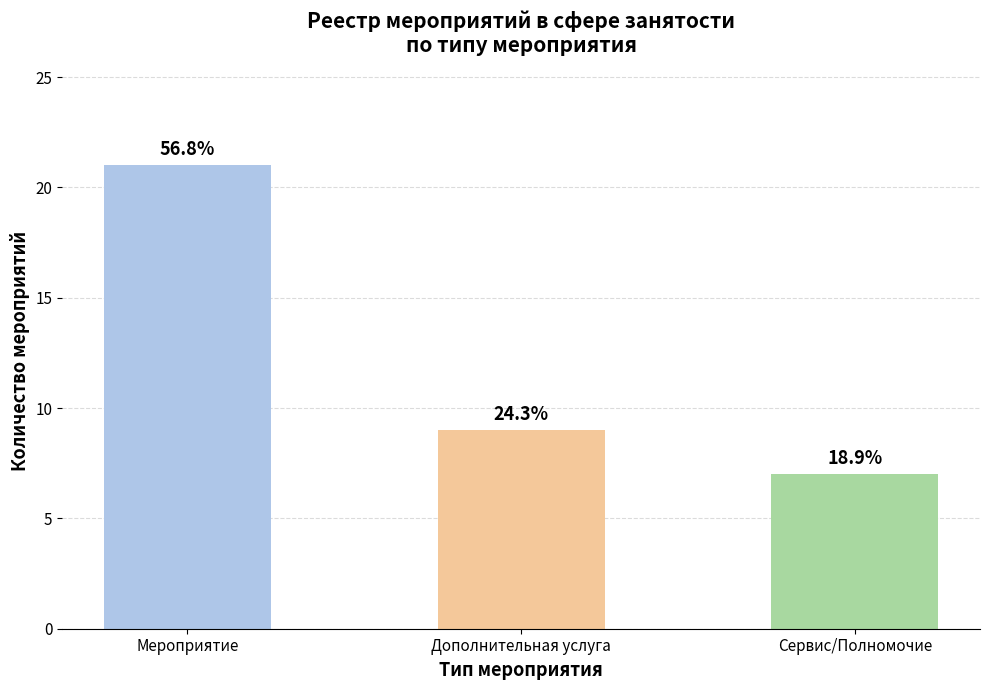

Where does the data first go above 9?

Мероприятие